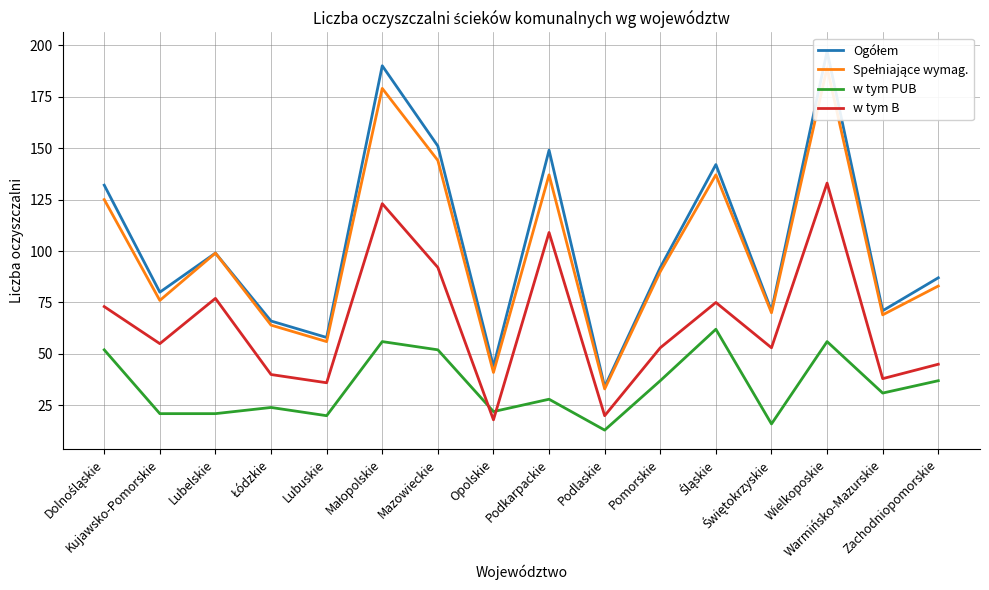

True or false: Ogółem and w tym PUB intersect in this chart.

False